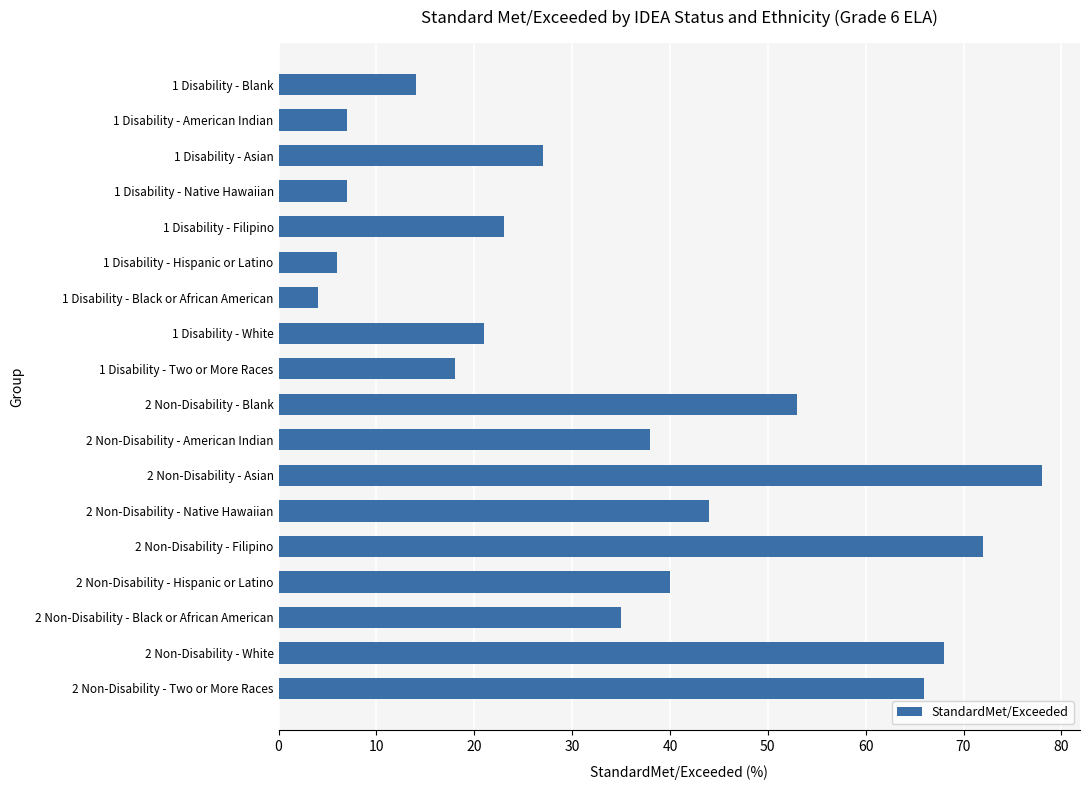

What is the sum of all values?

621